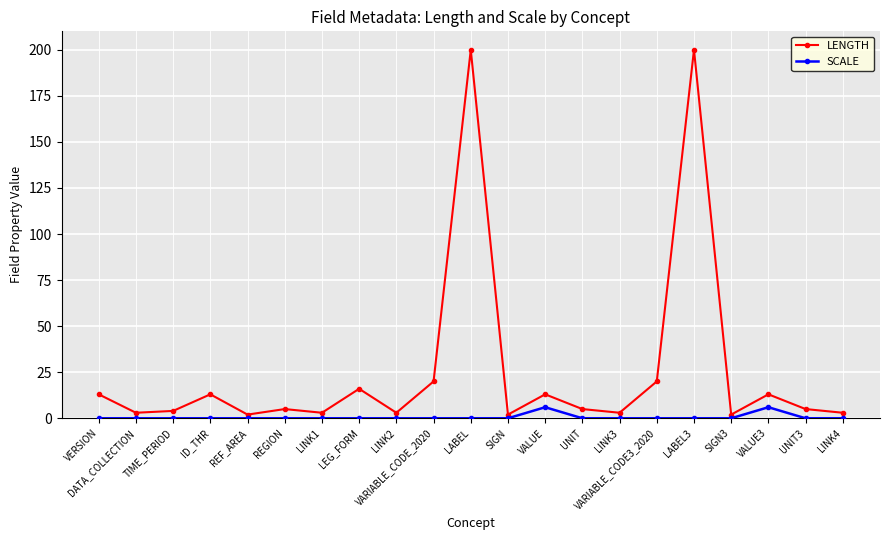

What position from the right is LINK4?

1